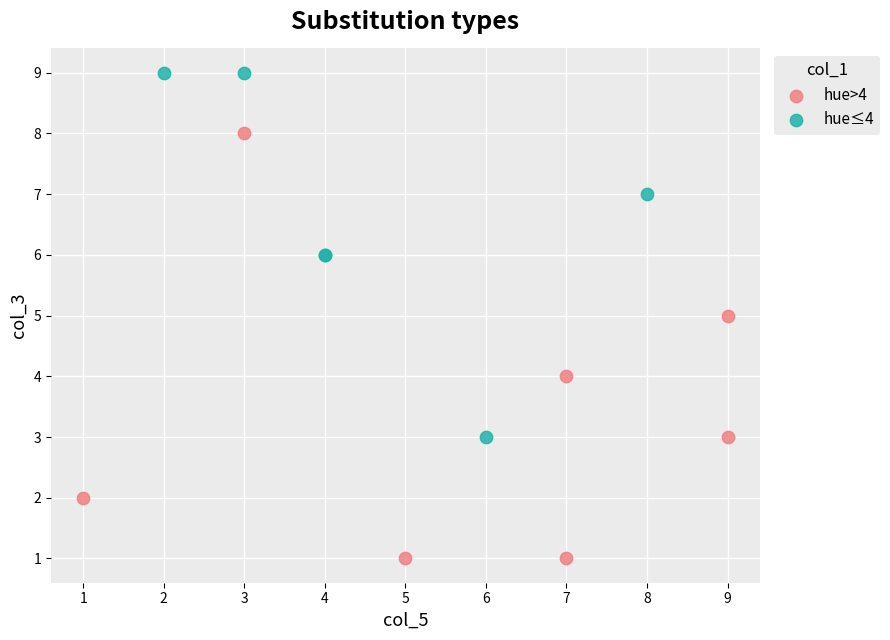

Which series contains the lowest Y value?

hue>4